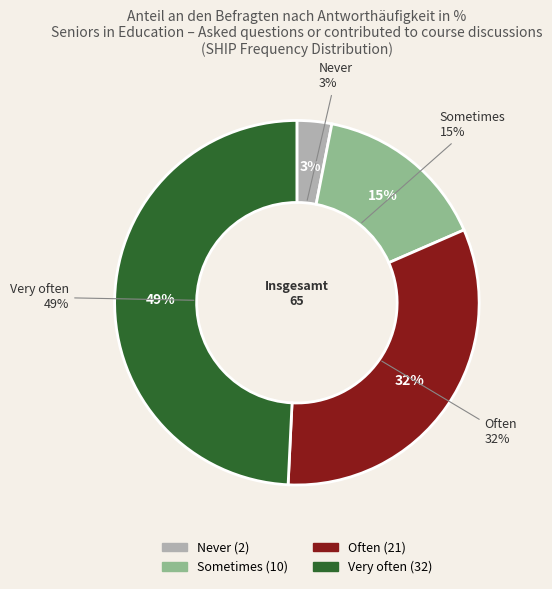

To the nearest percent, what is the combined percentage of Often and Never?

35%